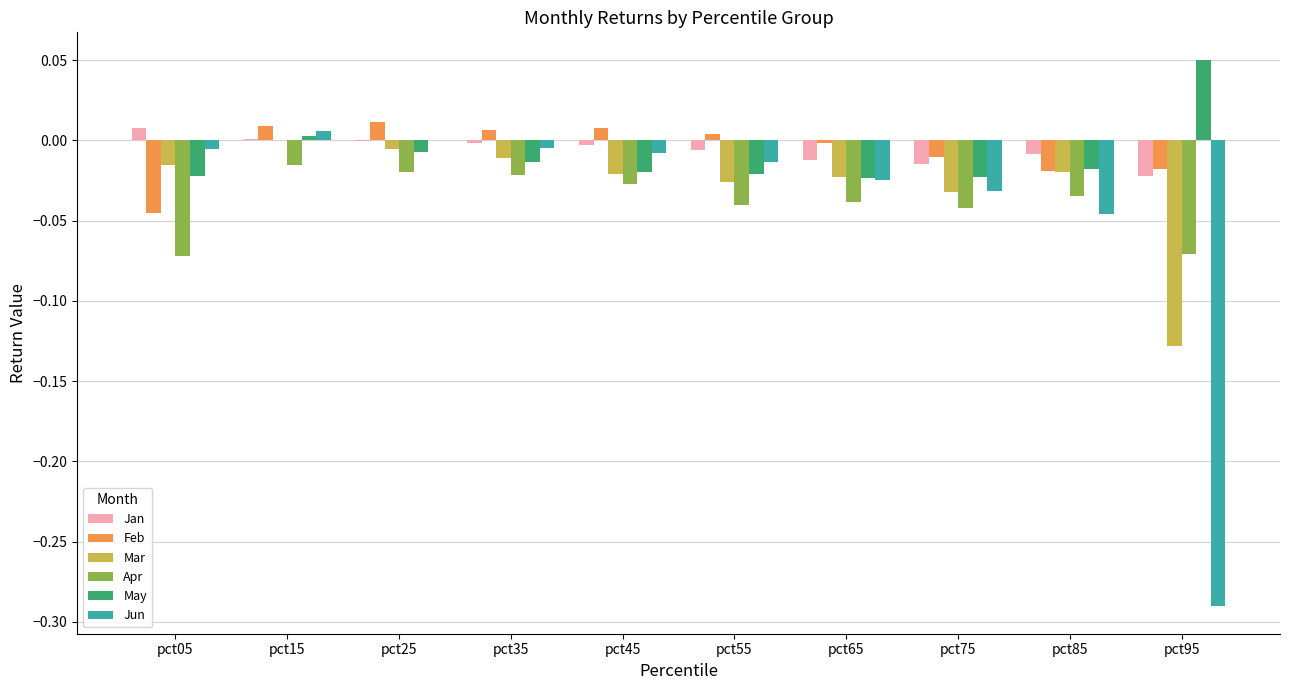

The value of Jun at pct75 is -0.0. True or false?

True